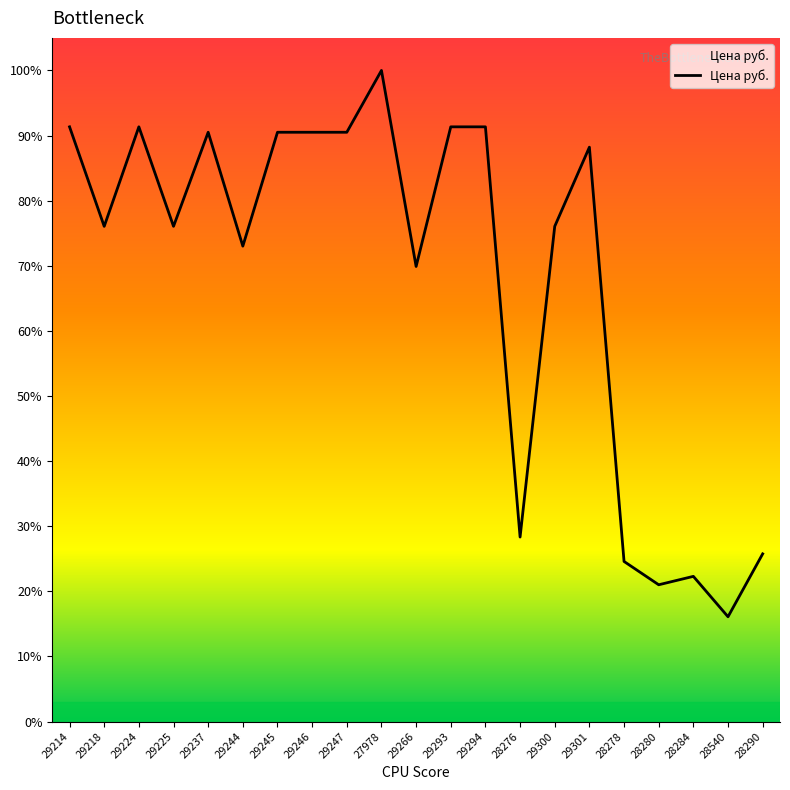

Does the chart have visible grid lines?

No